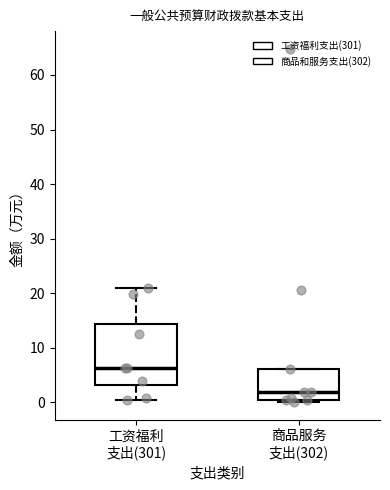

Reading left to right, transcribe this box plot: for each box, give where its median line is, the range the box spans, and where its two whiskers end, as read against the y-axis. The values are not printed on the chart, so give them approximately, as read against the axis.

工资福利 支出(301): median 6, box 3 to 14, whiskers 0 to 21
商品服务 支出(302): median 2, box 1 to 6, whiskers 0 to 6